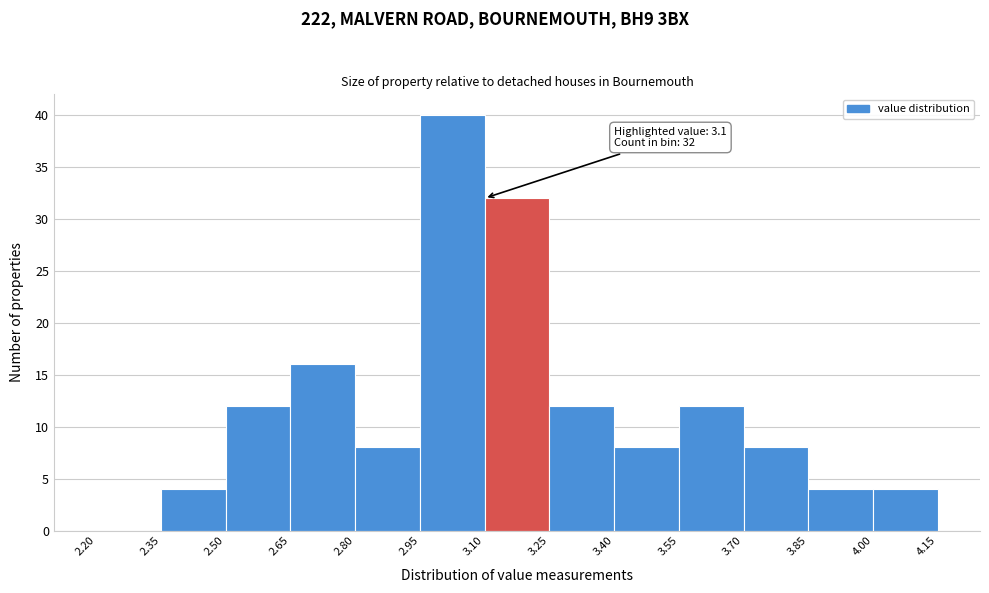

Over which range of the x-axis is the bar tallest?

2.95 to 3.10